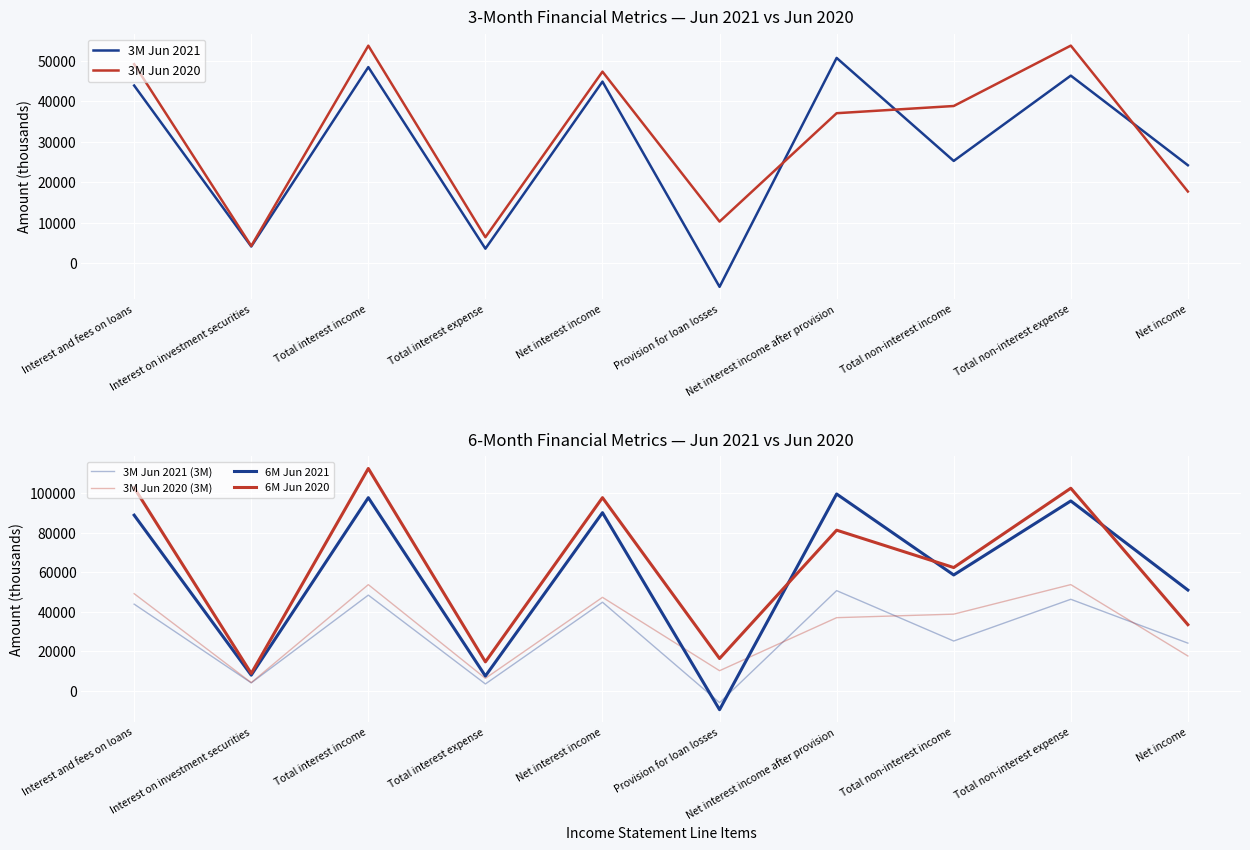

Which category has the highest value across all series?

Total interest income